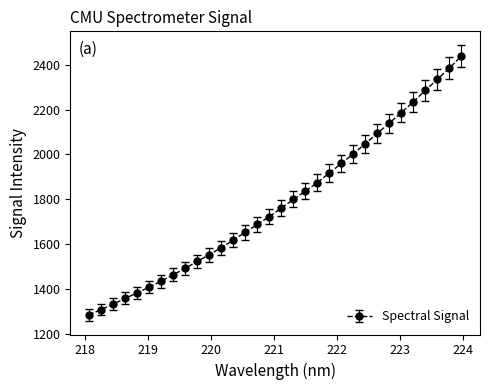

What is the average value?

1784.4